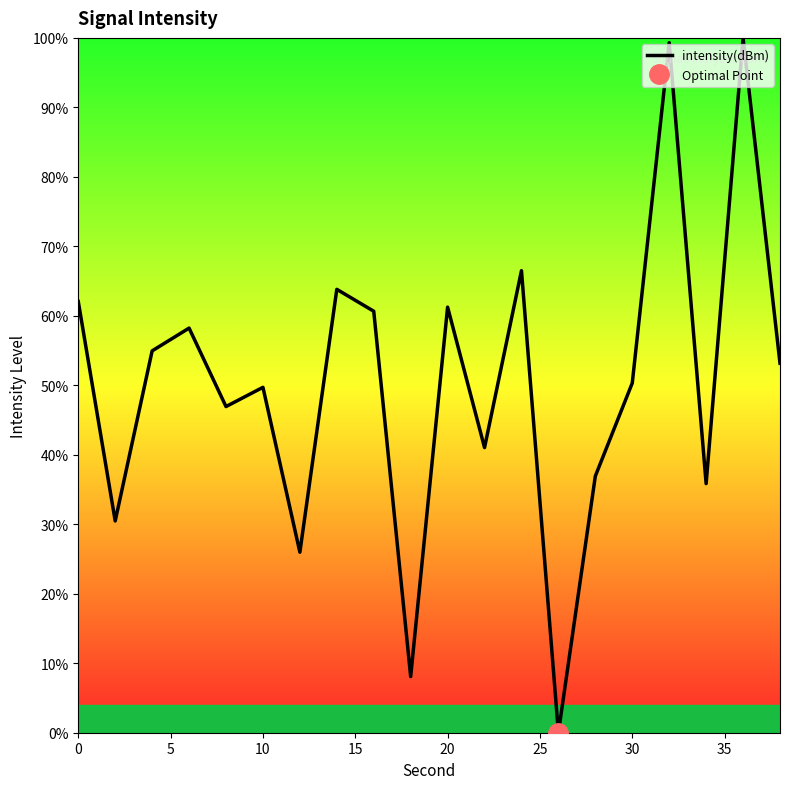

What is the highest value of the intensity(dBm) series?

100.0